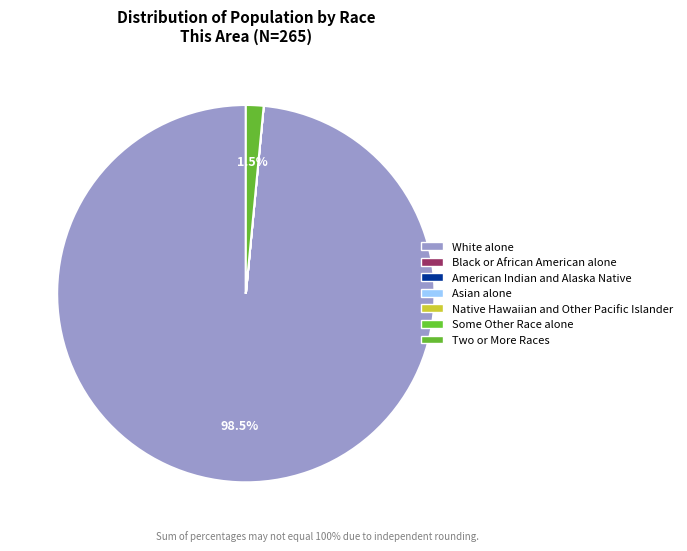

Which slice represents more than half of the pie?

White alone